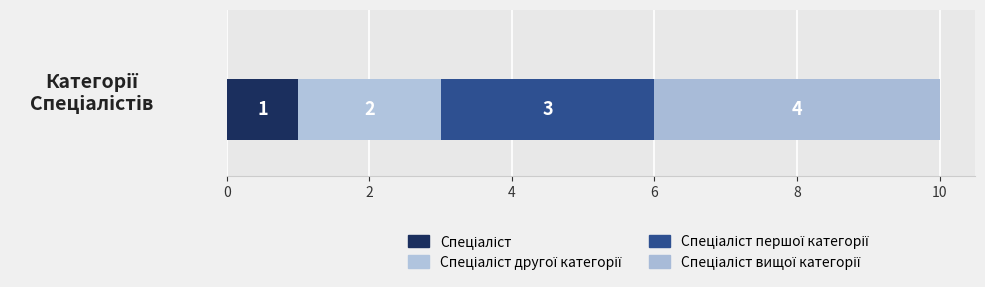

Reading left to right, what are all the values shown in this chart?

1	2	3	4